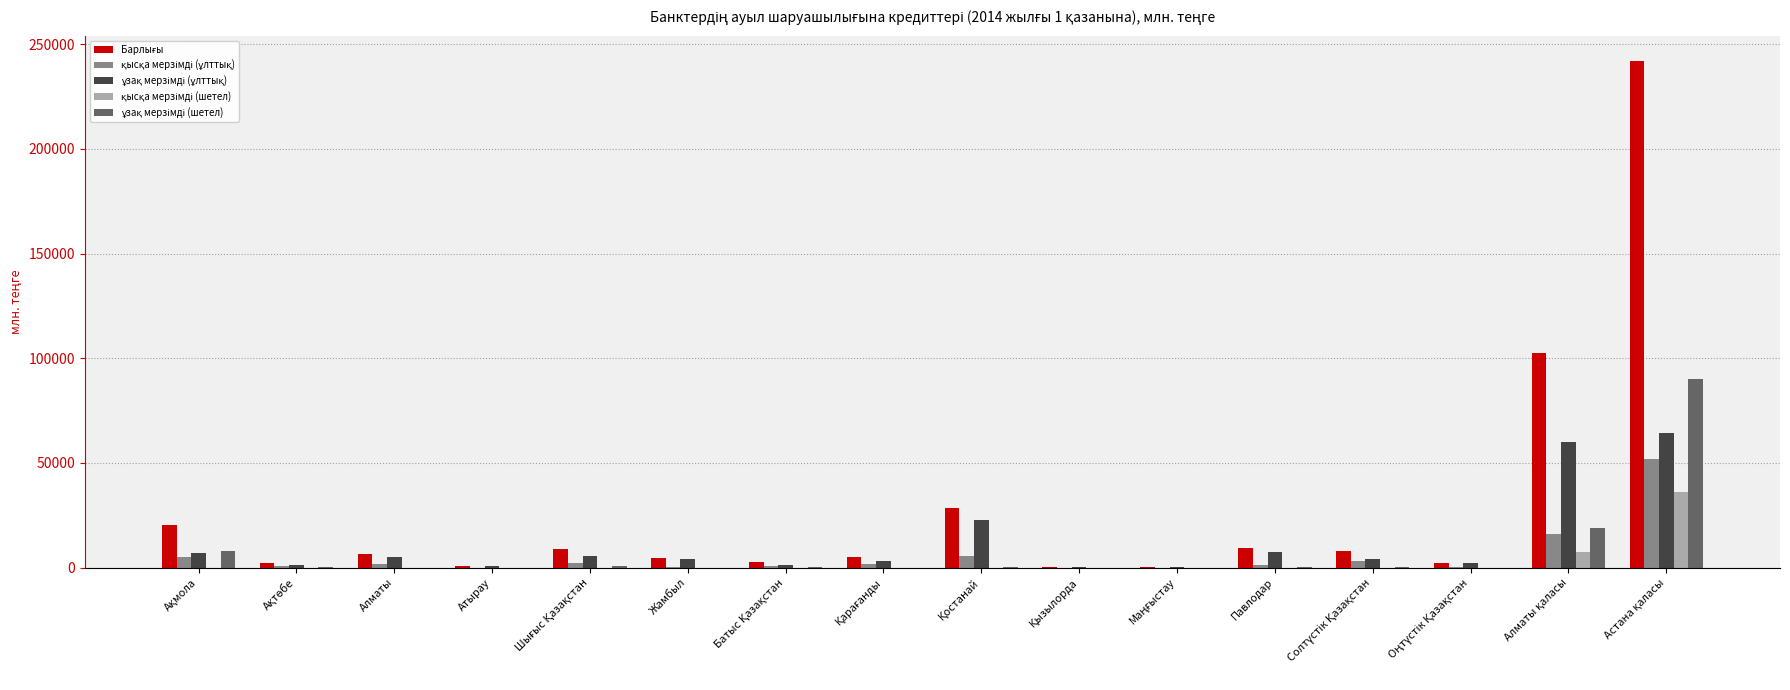

What is the maximum value for ұзақ мерзімді (ұлттық)?

64094.6